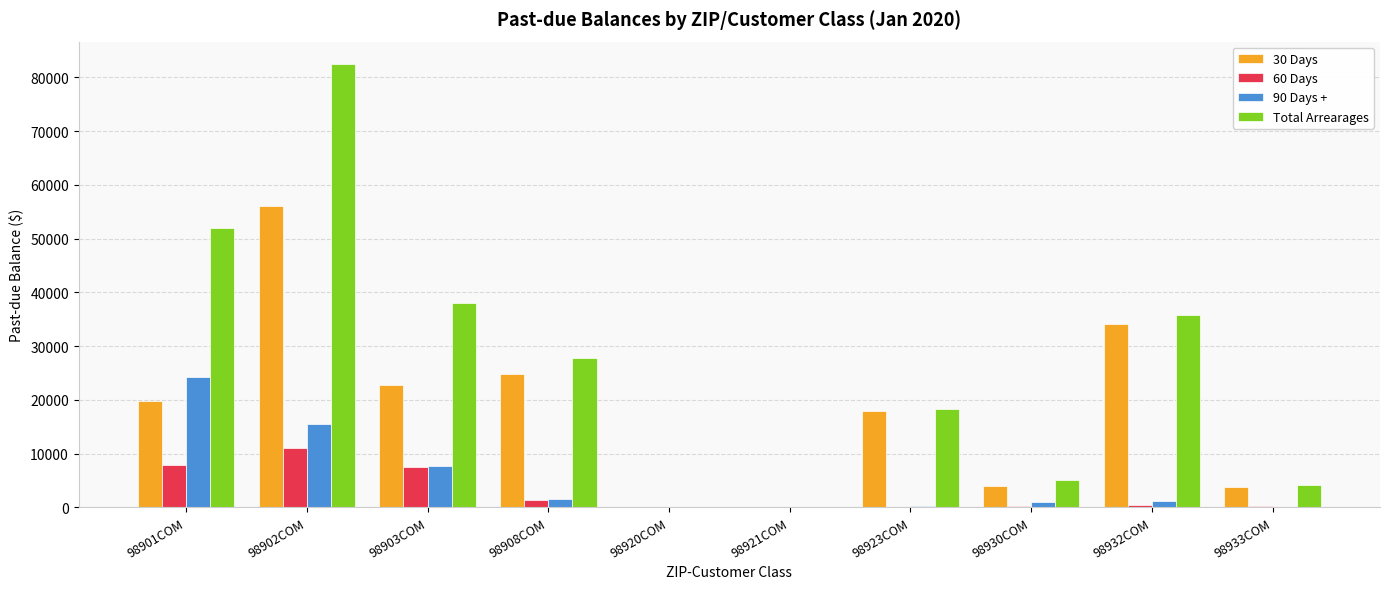

At which category is the sum across all series the highest?

98902COM